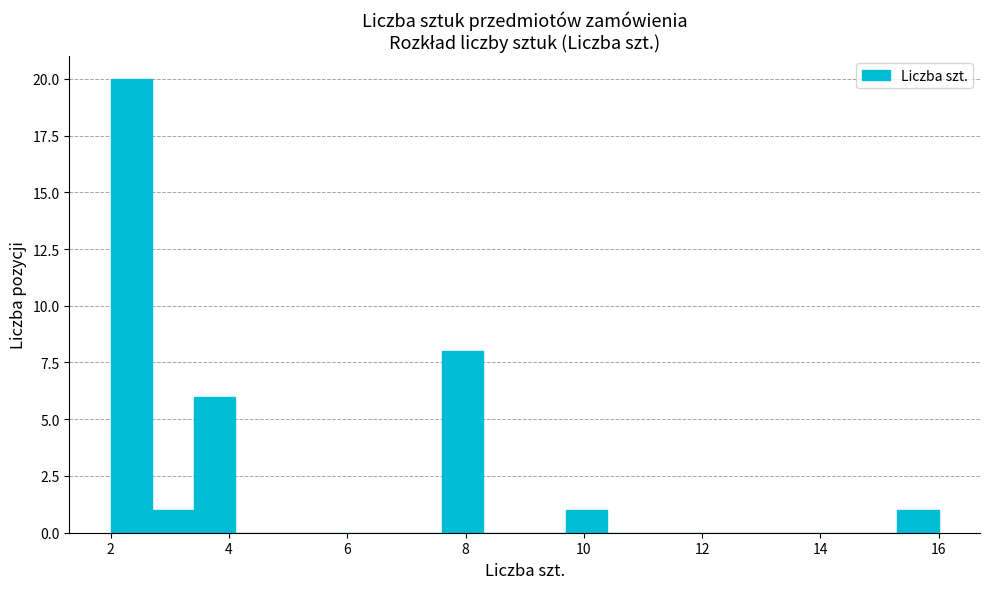

Read against the x-axis, roughly where is the centre of the tallest bar?

2.4